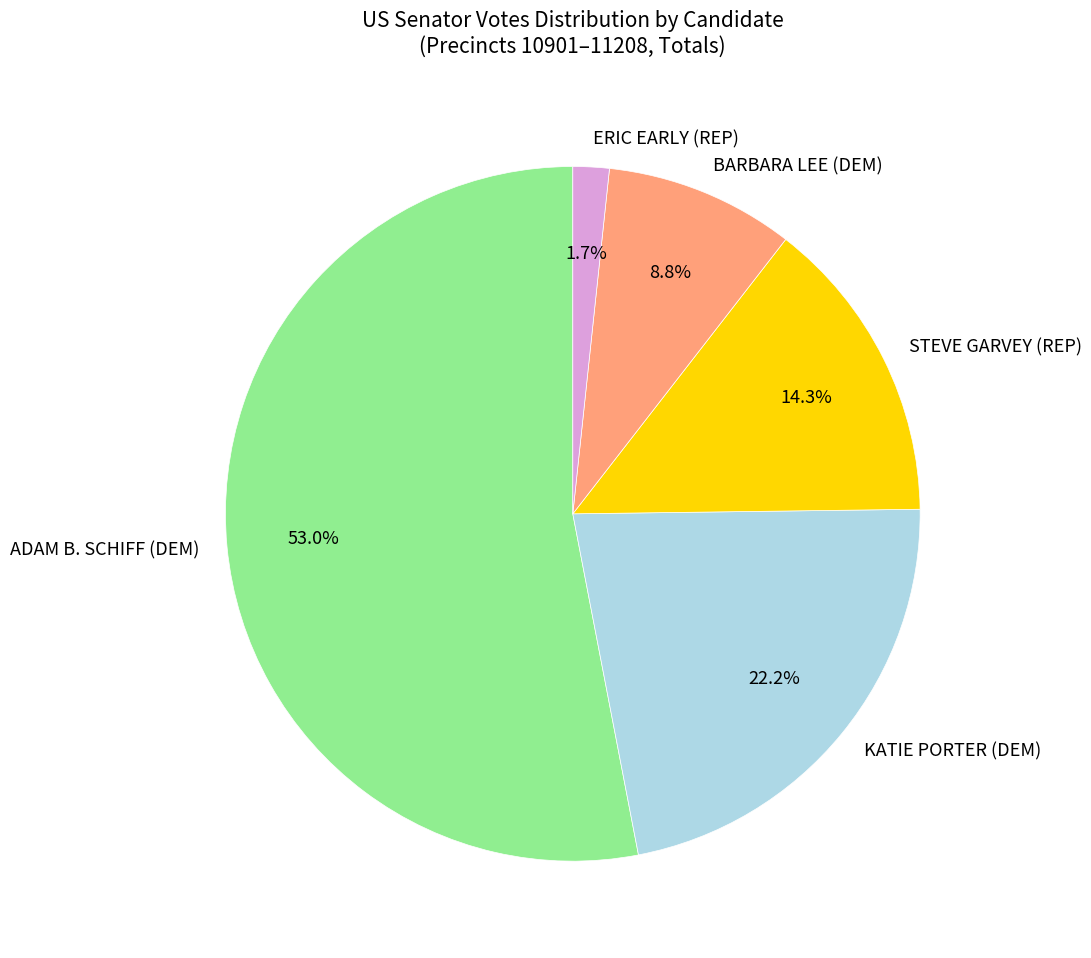

Is there a majority slice in this chart?

Yes